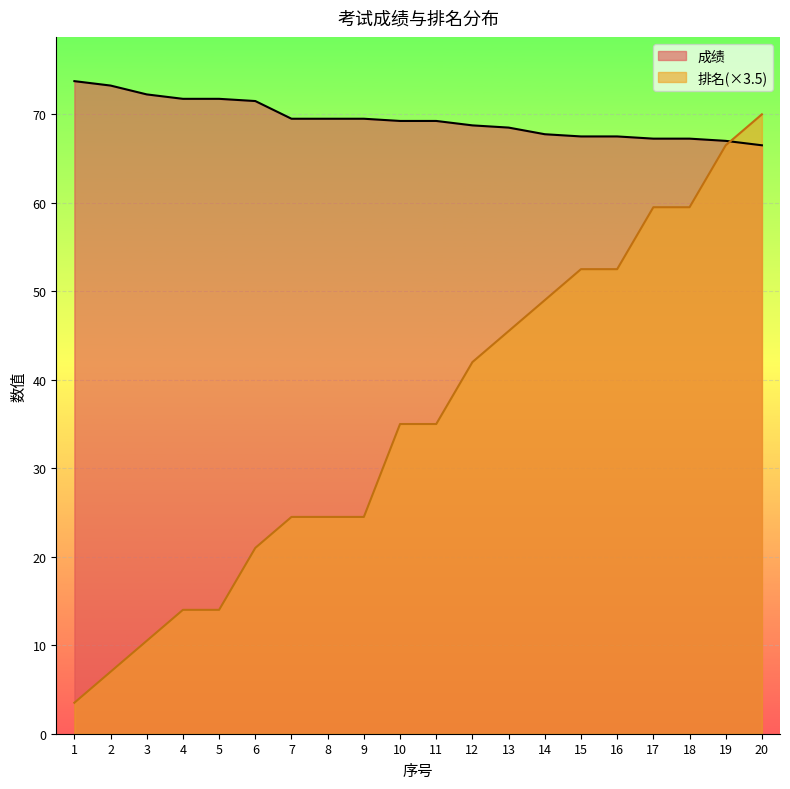

True or false: 成绩 has a value of 25.1 at 20.

False